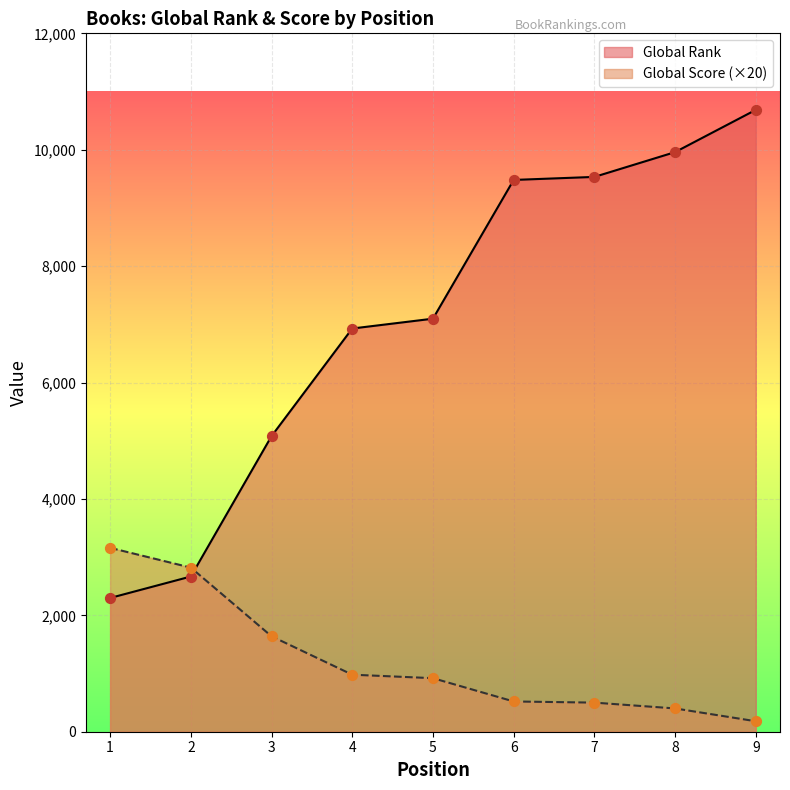

Which series has the largest Y range (max minus min)?

Global Rank